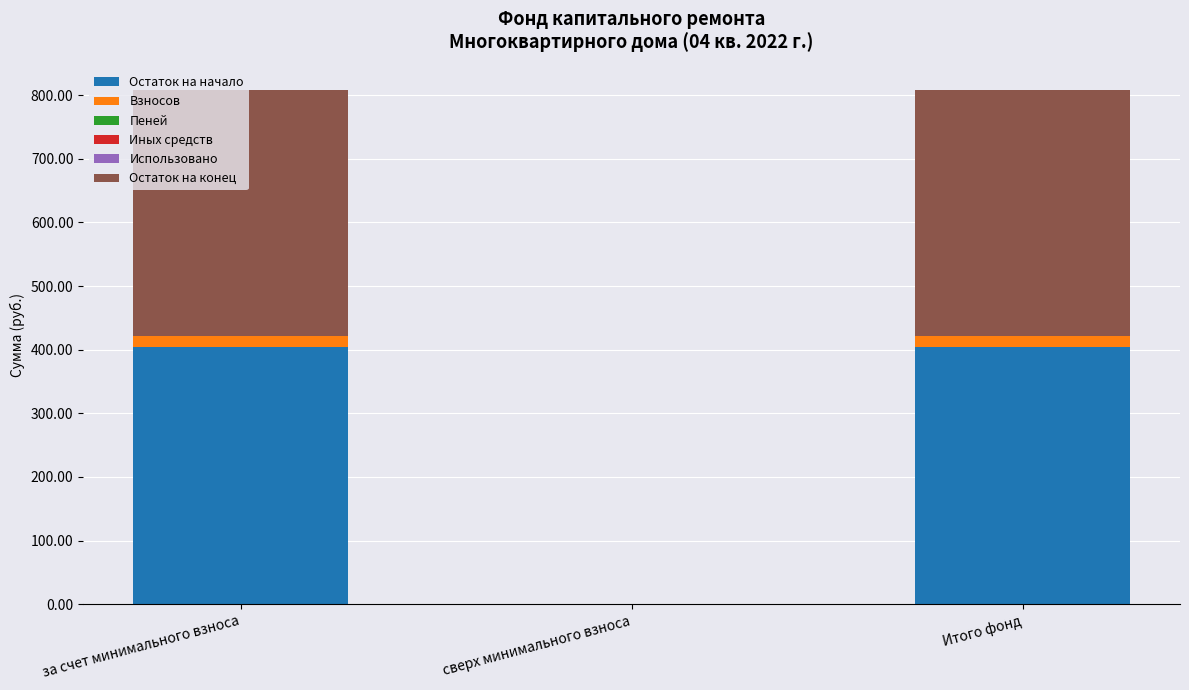

True or false: Остаток на начало has a value of 178.1 at Итого фонд.

False